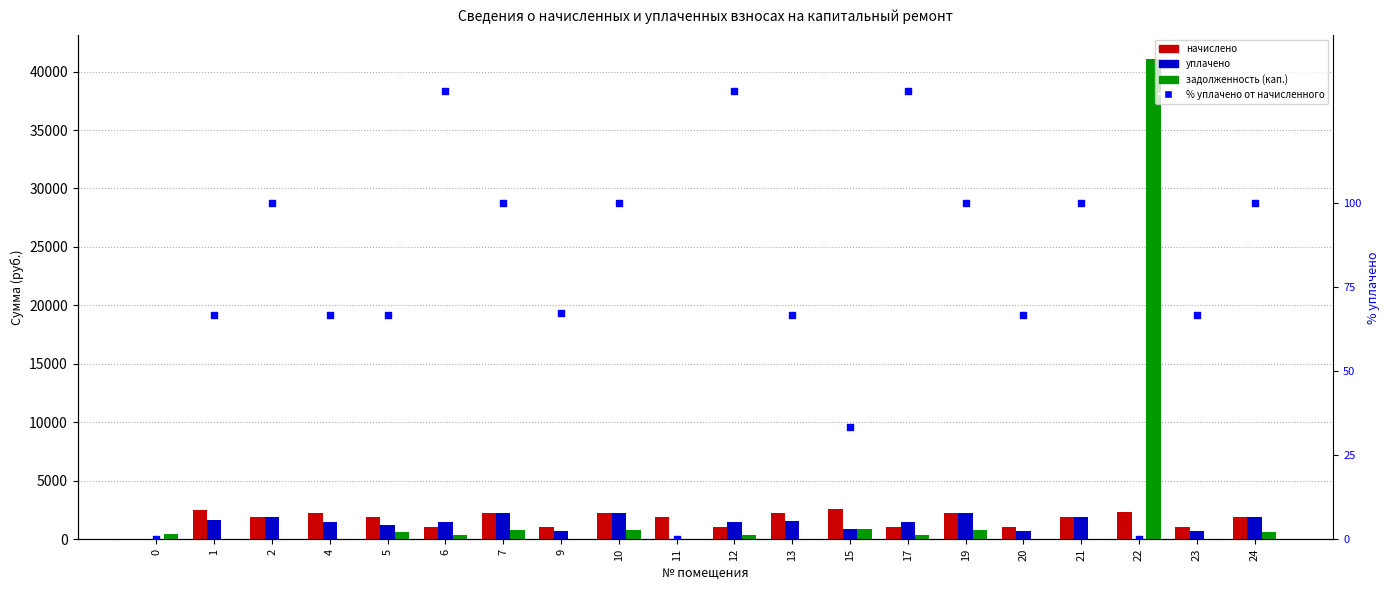

What are all the series names shown in the legend?

начислено, уплачено, задолженность (кап.), % уплачено от начисленного